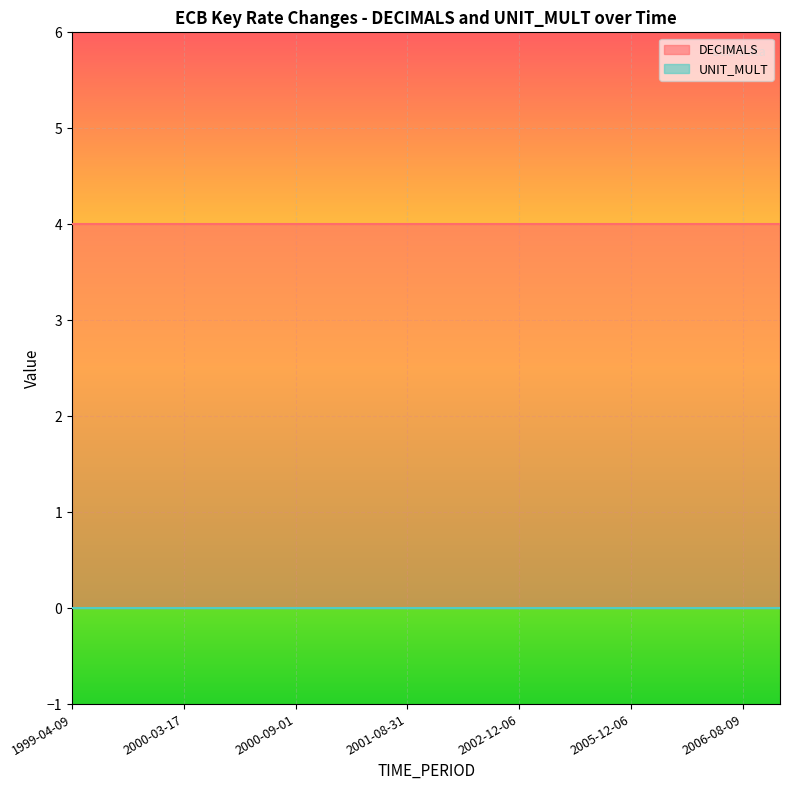

True or false: DECIMALS has a value of 4 at 2002-12-06.

True